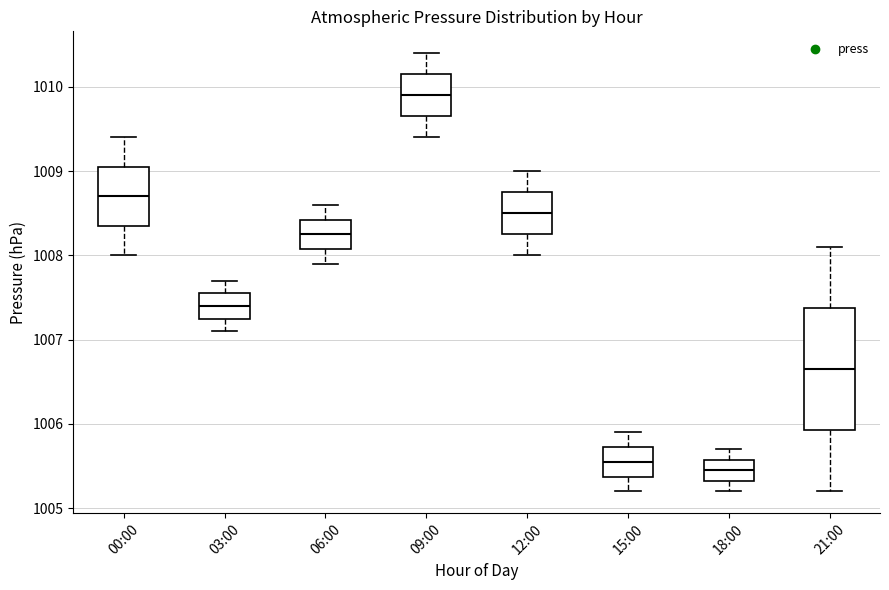

Reading left to right, read every box against the y-axis: the position of its median line, the range the box covers, and the ends of its whiskers. The values are not printed on the chart, so give them approximately, as read against the axis.

00:00: median 1008.7, box 1008.4 to 1009.1, whiskers 1008.0 to 1009.4
03:00: median 1007.4, box 1007.3 to 1007.6, whiskers 1007.1 to 1007.7
06:00: median 1008.3, box 1008.1 to 1008.4, whiskers 1007.9 to 1008.6
09:00: median 1009.9, box 1009.7 to 1010.2, whiskers 1009.4 to 1010.4
12:00: median 1008.5, box 1008.3 to 1008.8, whiskers 1008.0 to 1009.0
15:00: median 1005.6, box 1005.4 to 1005.7, whiskers 1005.2 to 1005.9
18:00: median 1005.5, box 1005.3 to 1005.6, whiskers 1005.2 to 1005.7
21:00: median 1006.7, box 1005.9 to 1007.4, whiskers 1005.2 to 1008.1